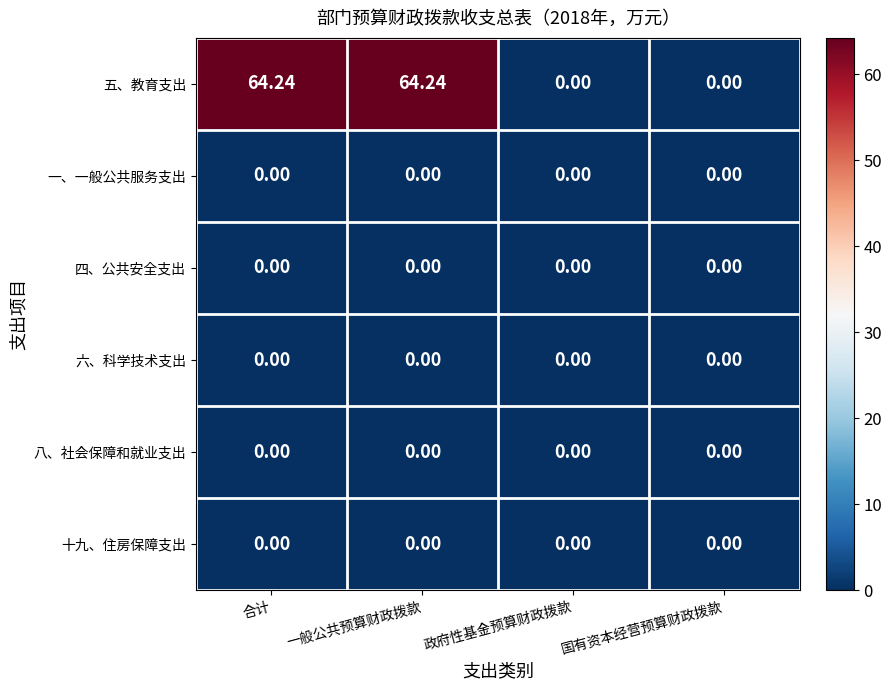

Which series has the widest spread of values?

五、教育支出